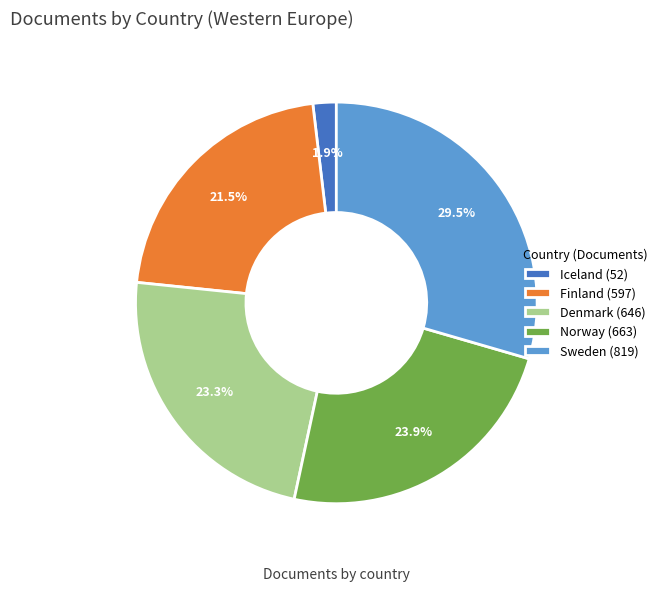

Is the sum of Iceland (52) and Finland (597) greater than half?

No